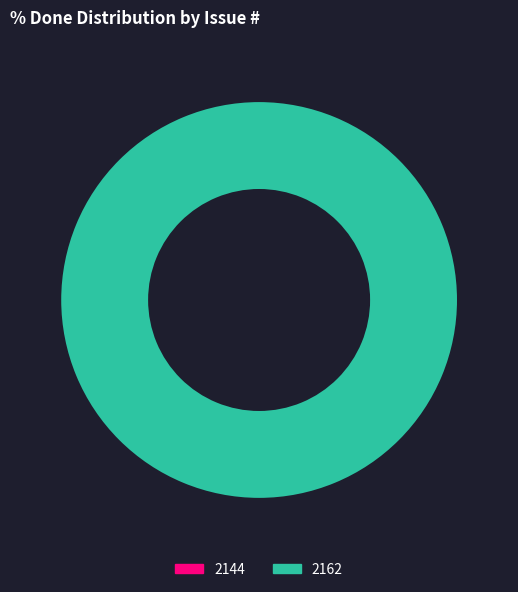

How many slices are in this pie chart?

2